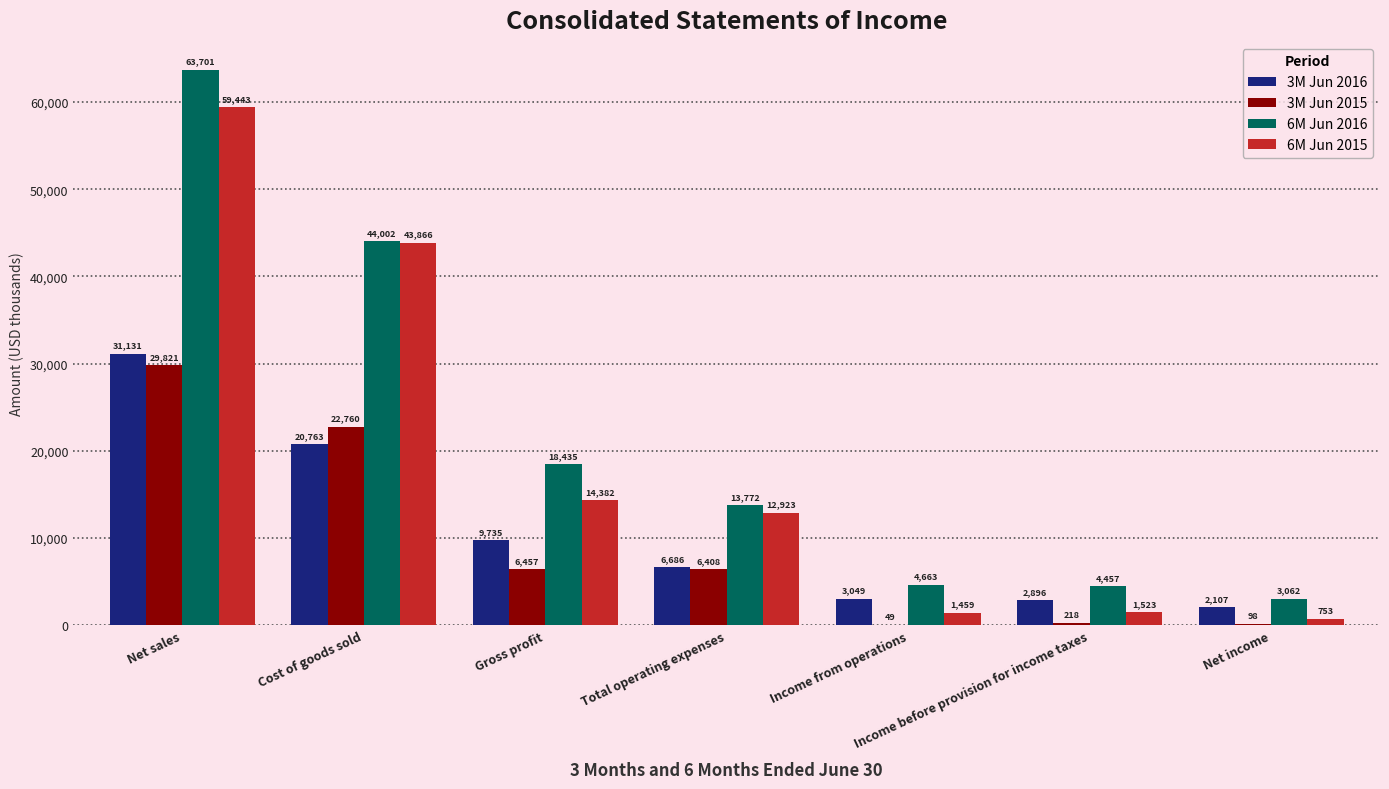

What is the average value of the 6M Jun 2015 series?

19193